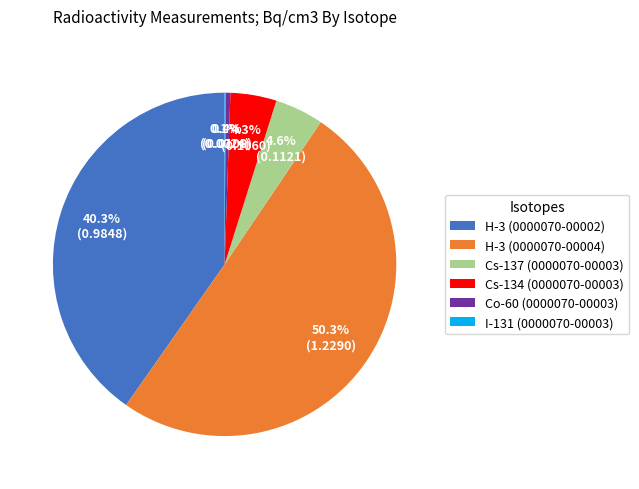

Which category accounts for the majority?

H-3 (0000070-00004)